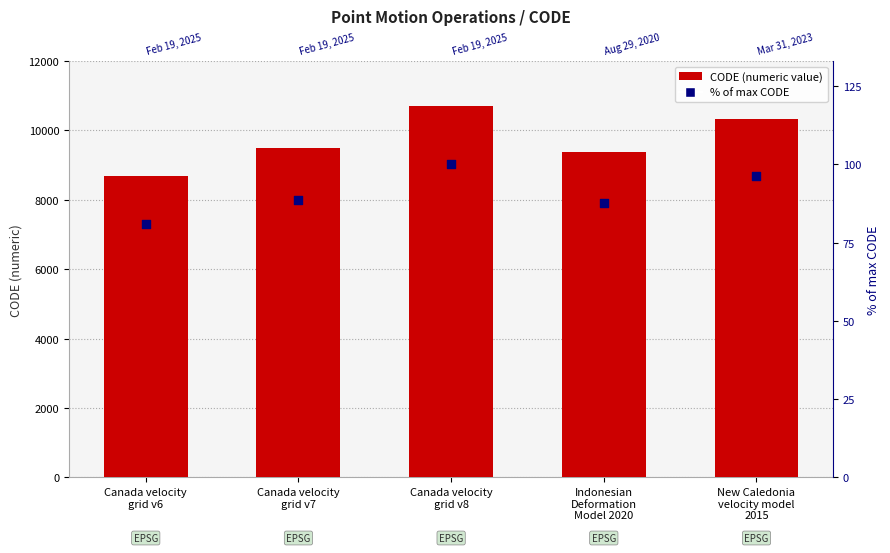

What is the total value across all series at Canada velocity
grid v8?

10807.0